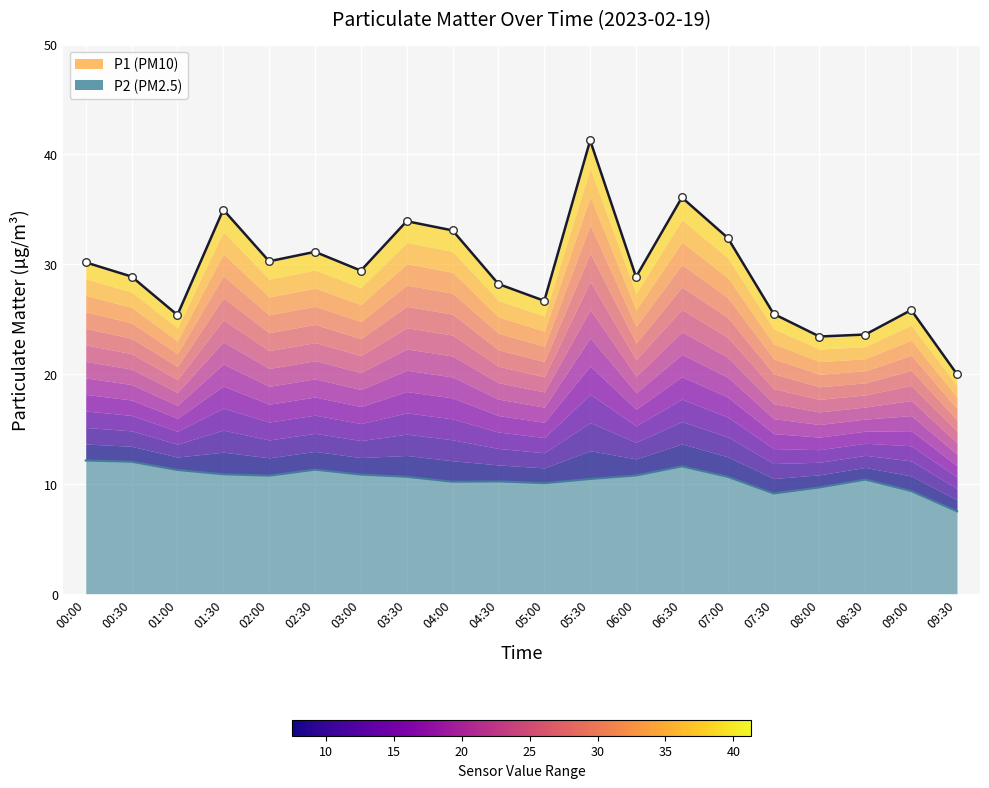

Which series contains the highest Y value?

P1